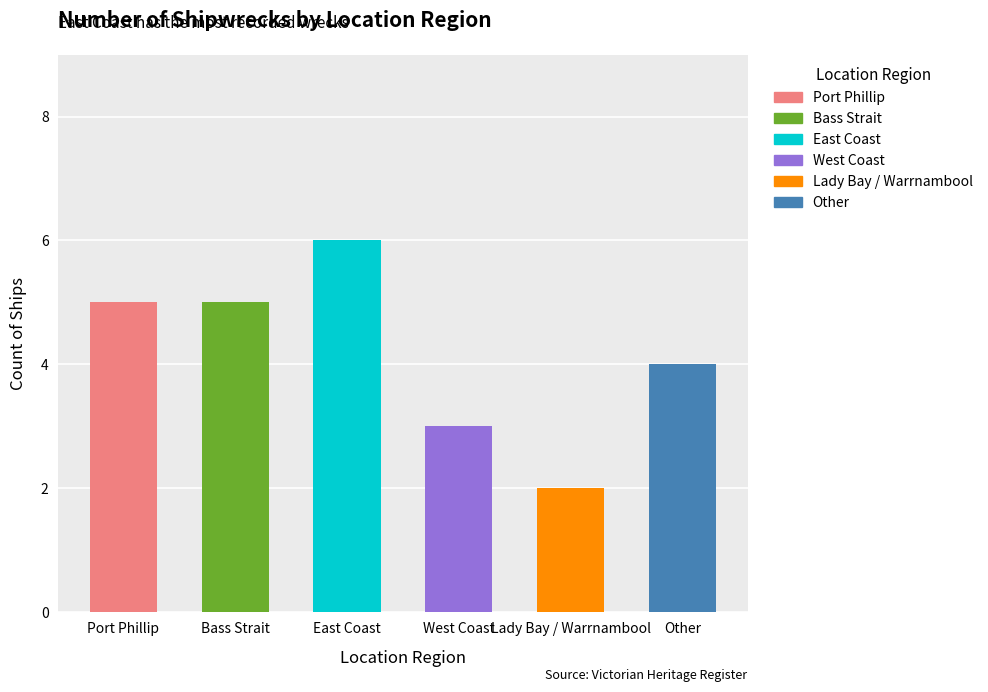

What is the value of the 2nd bar from the left?

5